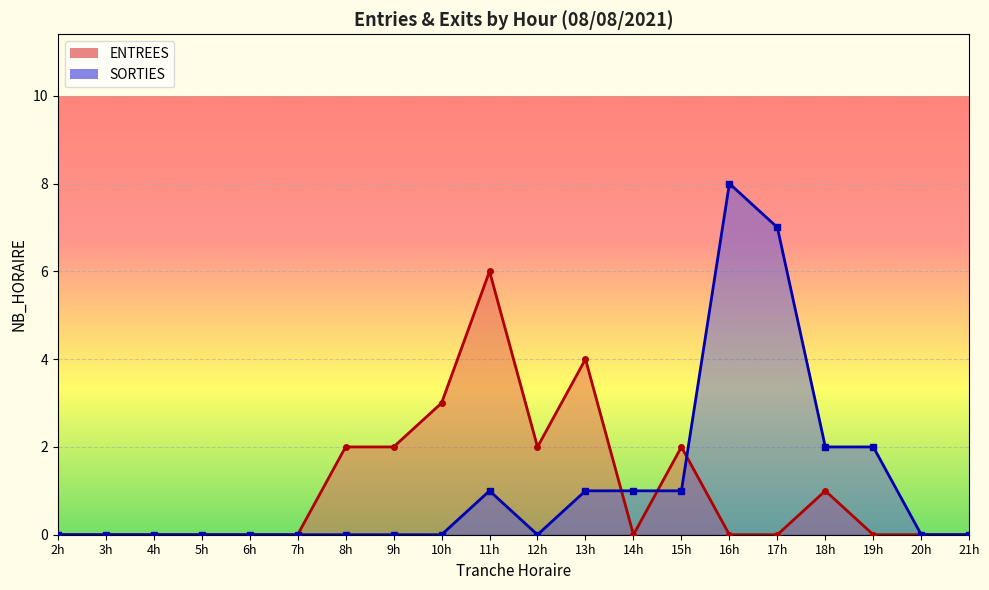

What is the maximum value shown in the chart?

8